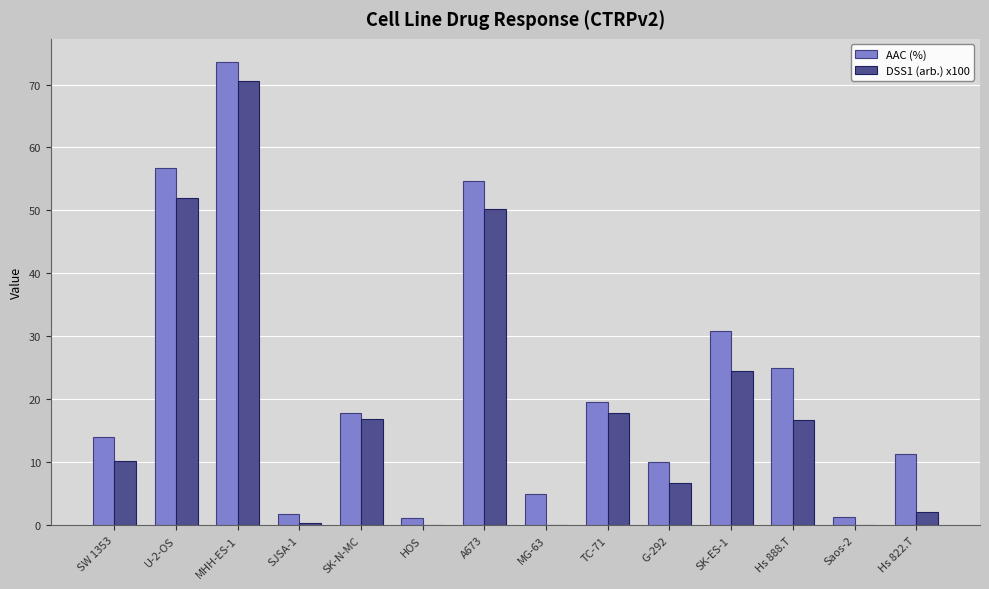

Count the number of categories in the chart.

14